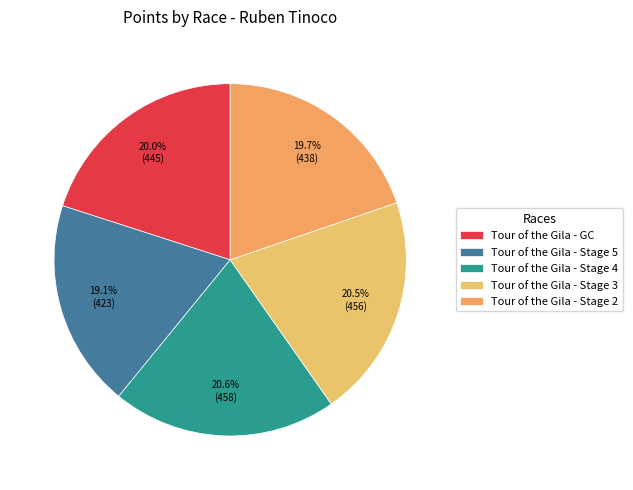

Is it true that Tour of the Gila - Stage 5 is 4% of the pie?

False